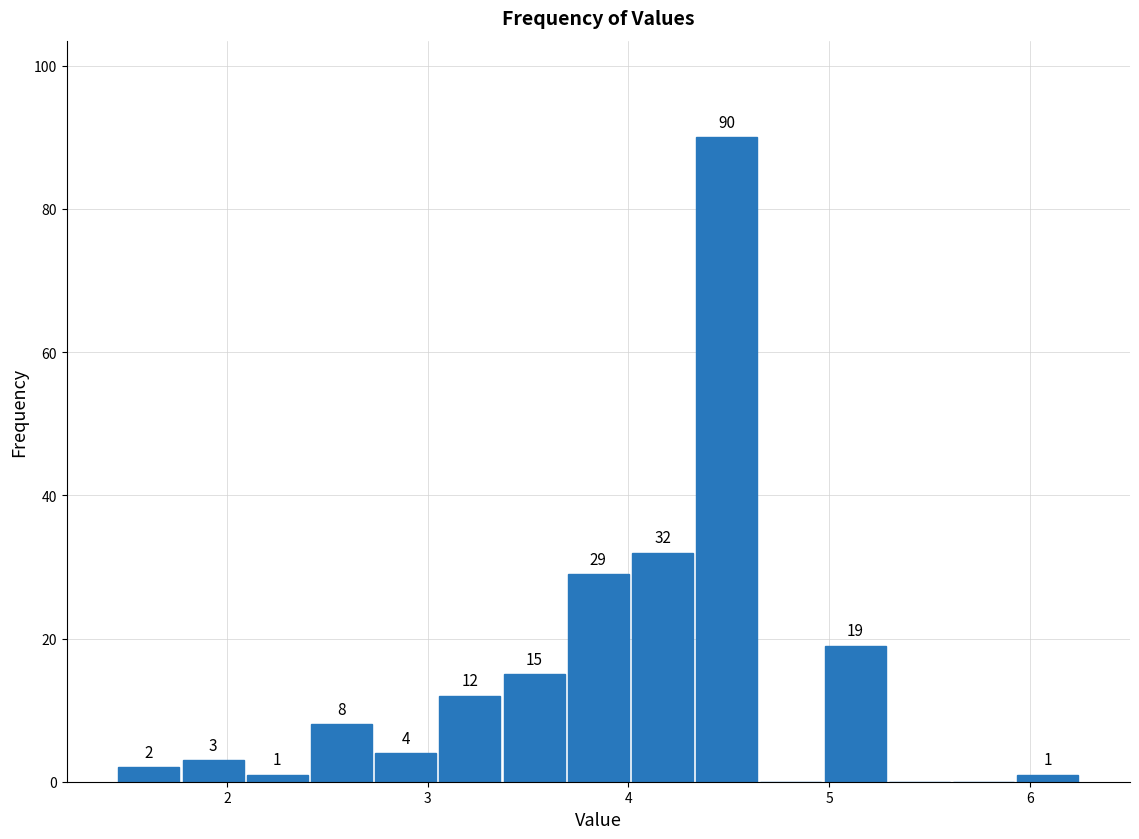

Read against the x-axis, roughly where is the centre of the tallest bar?

4.5